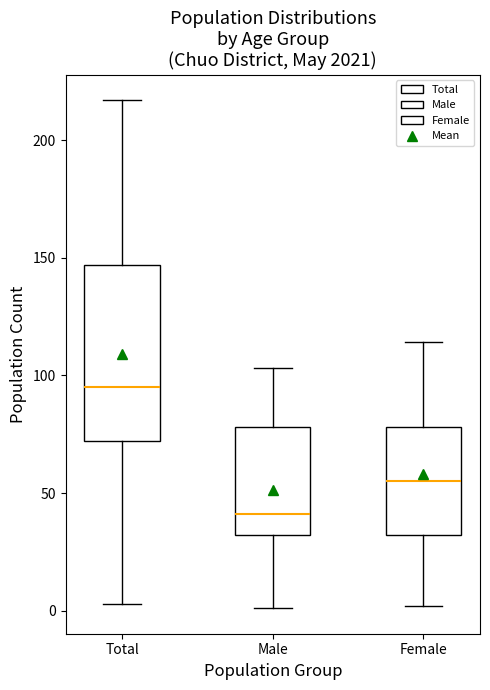

Reading left to right, read every box against the y-axis: the position of its median line, the range the box covers, and the ends of its whiskers. The values are not printed on the chart, so give them approximately, as read against the axis.

Total: median 95, box 70 to 145, whiskers 5 to 215
Male: median 40, box 30 to 80, whiskers 0 to 105
Female: median 55, box 30 to 80, whiskers 0 to 115